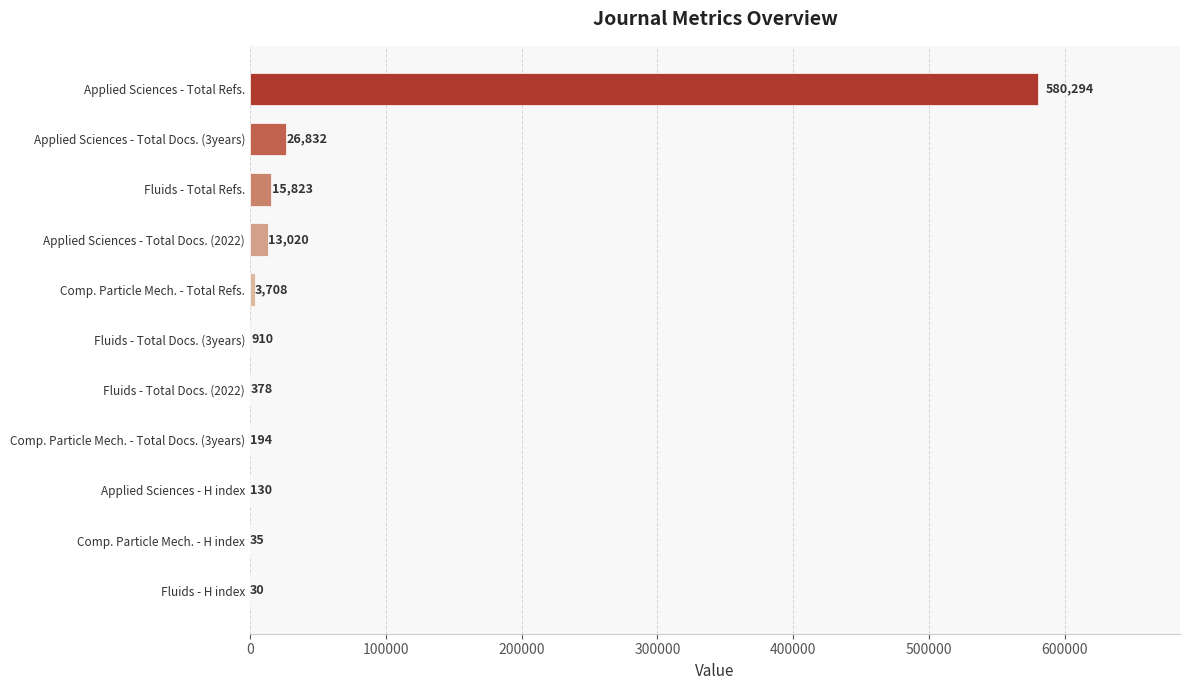

What is the sum of the values at Fluids - H index and Applied Sciences - Total Docs. (3years)?

26862